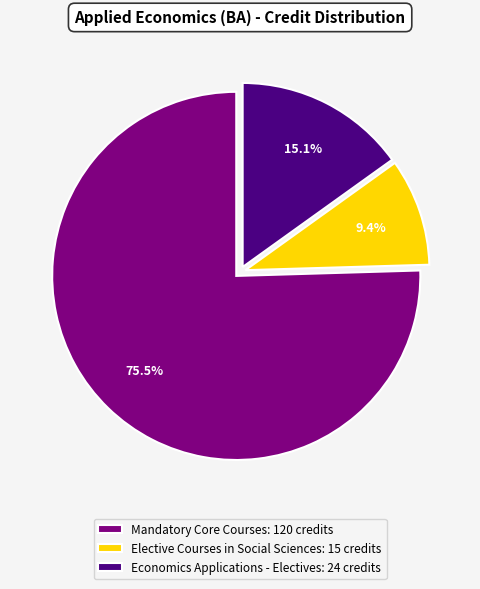

Combined, do Economics Applications - Electives: 24 credits and Elective Courses in Social Sciences: 15 credits account for over 50%?

No